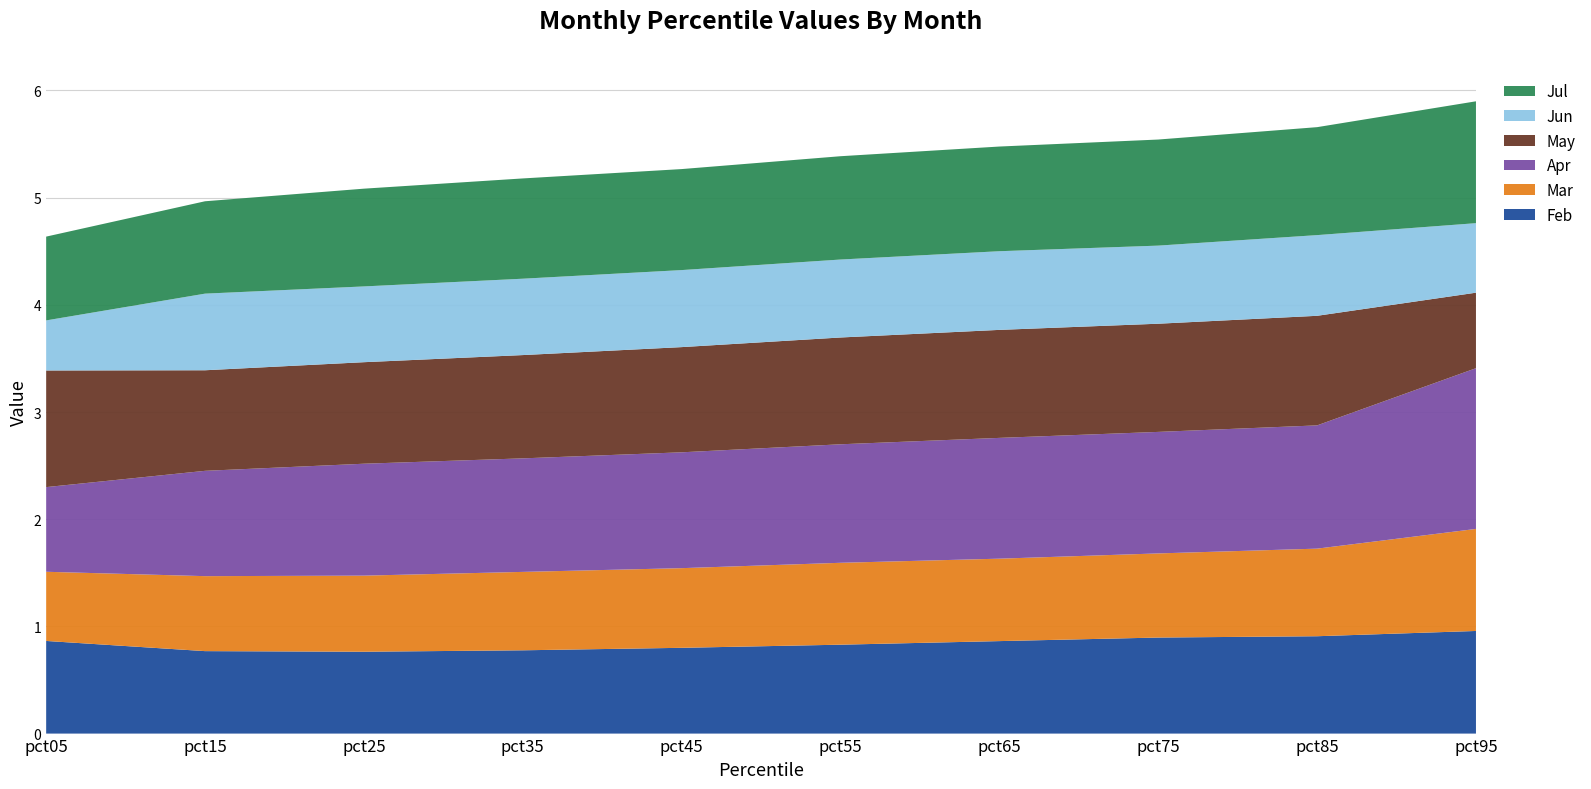

Reading left to right, list all the values displayed in this chart.

Feb: pct05=0.9	pct15=0.8	pct25=0.8	pct35=0.8	pct45=0.8	pct55=0.8	pct65=0.9	pct75=0.9	pct85=0.9	pct95=1.0
Mar: pct05=0.6	pct15=0.7	pct25=0.7	pct35=0.7	pct45=0.7	pct55=0.8	pct65=0.8	pct75=0.8	pct85=0.8	pct95=1.0
Apr: pct05=0.8	pct15=1.0	pct25=1.0	pct35=1.1	pct45=1.1	pct55=1.1	pct65=1.1	pct75=1.1	pct85=1.1	pct95=1.5
May: pct05=1.1	pct15=0.9	pct25=0.9	pct35=1.0	pct45=1.0	pct55=1.0	pct65=1.0	pct75=1.0	pct85=1.0	pct95=0.7
Jun: pct05=0.5	pct15=0.7	pct25=0.7	pct35=0.7	pct45=0.7	pct55=0.7	pct65=0.7	pct75=0.7	pct85=0.8	pct95=0.6
Jul: pct05=0.8	pct15=0.9	pct25=0.9	pct35=0.9	pct45=0.9	pct55=1.0	pct65=1.0	pct75=1.0	pct85=1.0	pct95=1.1